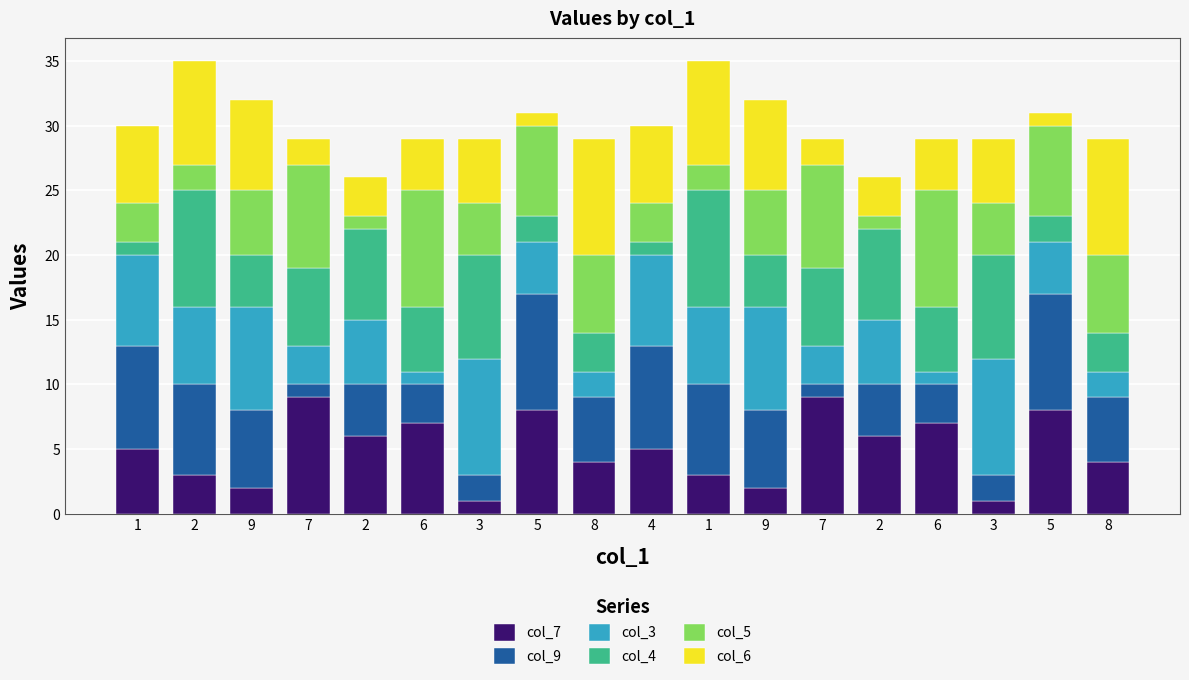

What is the value of the col_7 bar at the 17th from the left?

8